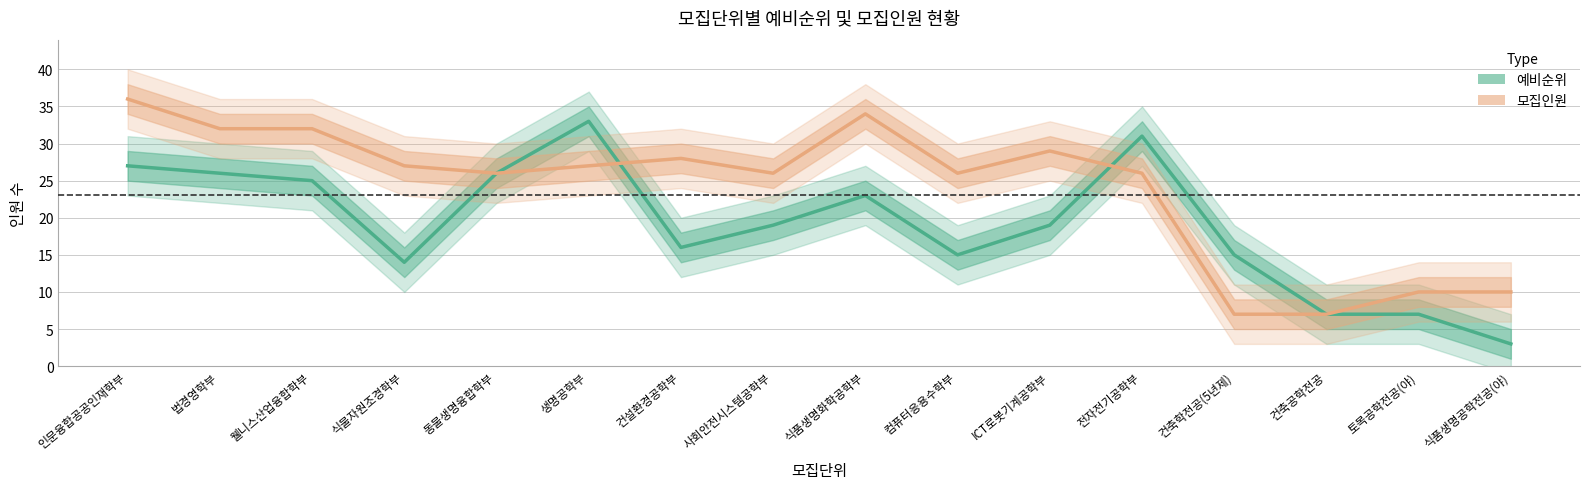

What is the total value across all series at 식품생명화학공학부?

57